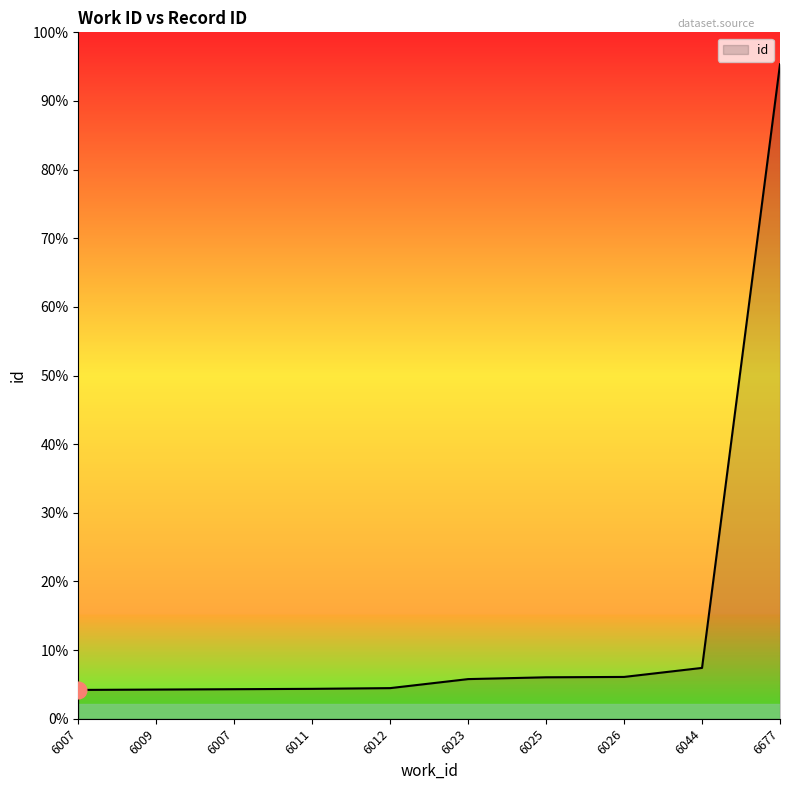

How many lines are shown in the chart?

1